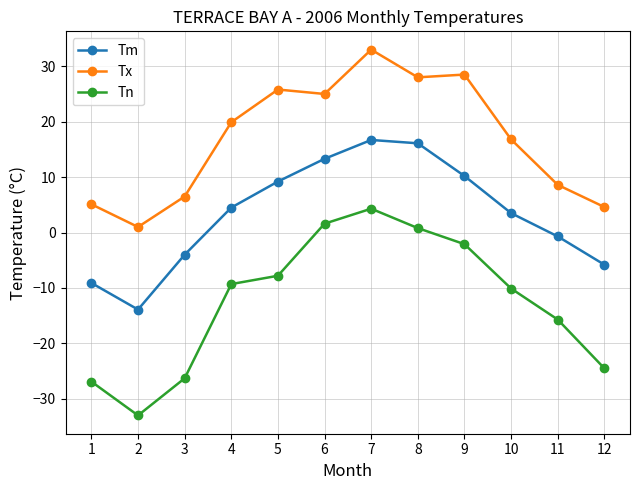

Which series changed the most between 9 and 11?

Tx